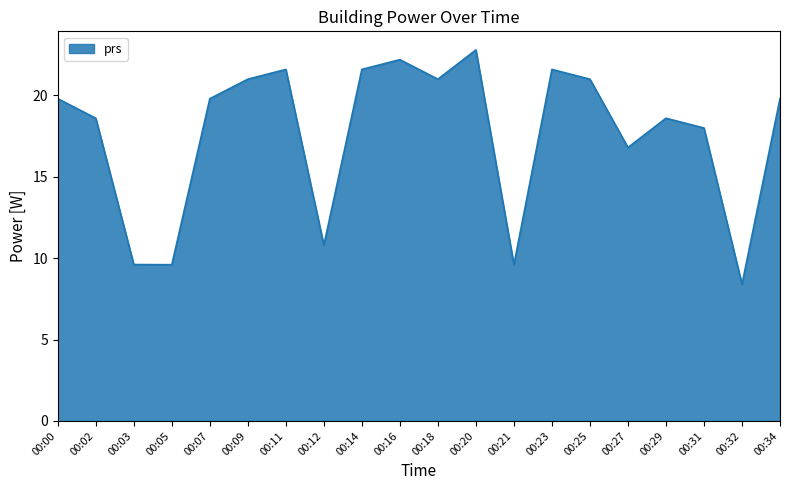

Reading left to right, list all the values displayed in this chart.

19.8	18.6	9.6	9.6	19.8	21.0	21.6	10.8	21.6	22.2	21.0	22.8	9.6	21.6	21.0	16.8	18.6	18.0	8.4	19.8